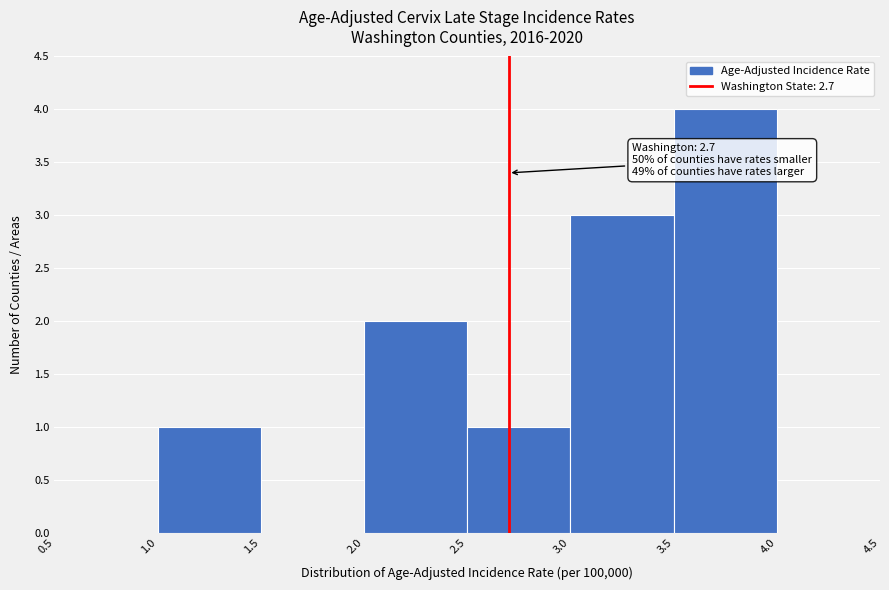

Over which range of the x-axis is the bar tallest?

3.5 to 4.0